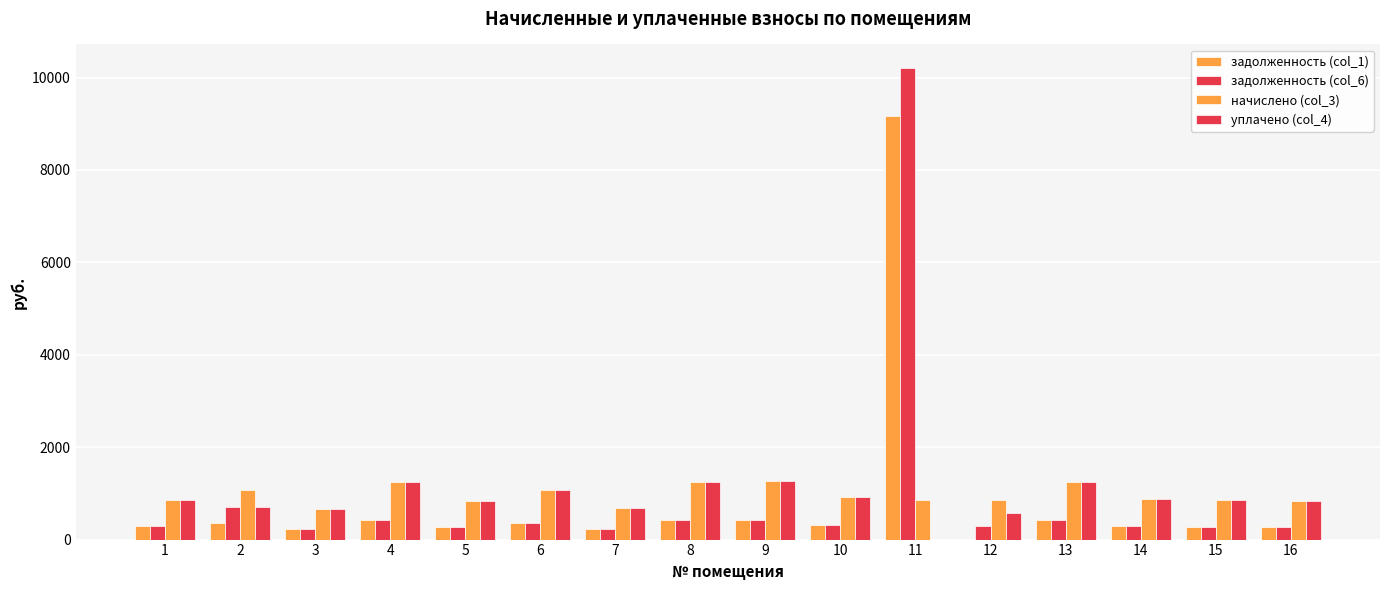

How many distinct data groups are displayed?

4